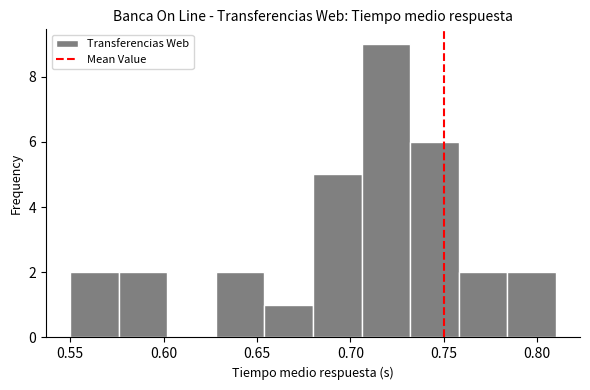

Over which range of the x-axis is the bar tallest?

0.706 to 0.732